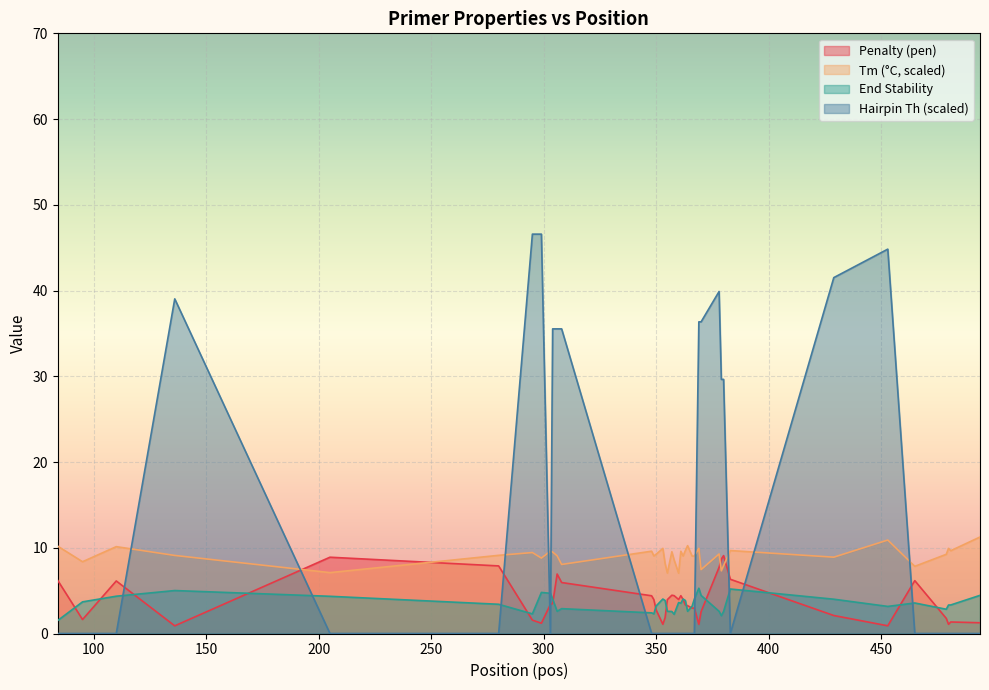

What is the minimum value for pen?

0.9